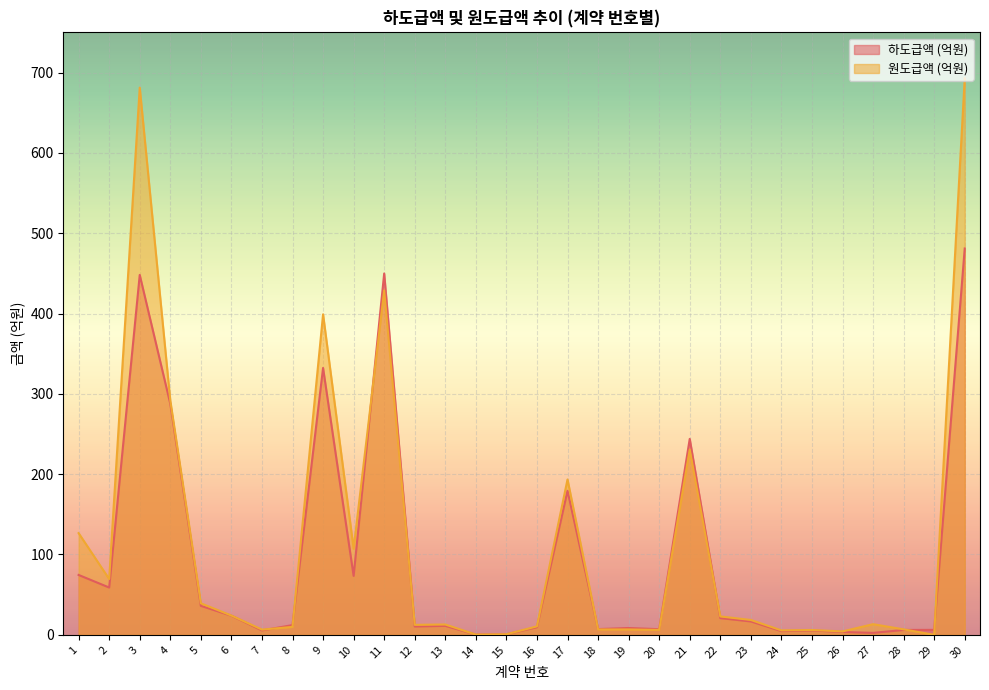

What is the approximate value of 원도급액 (억원) at 19?

6.7